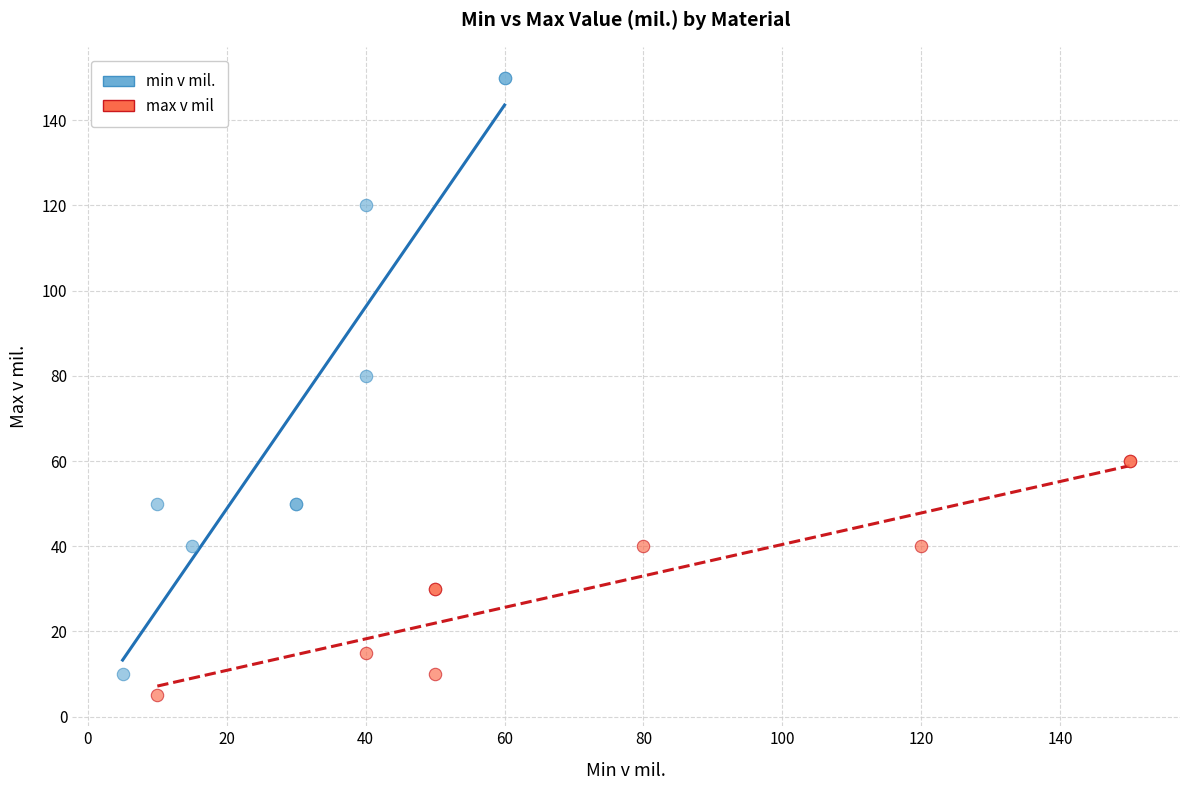

Which series reaches the maximum Y coordinate?

min v mil.